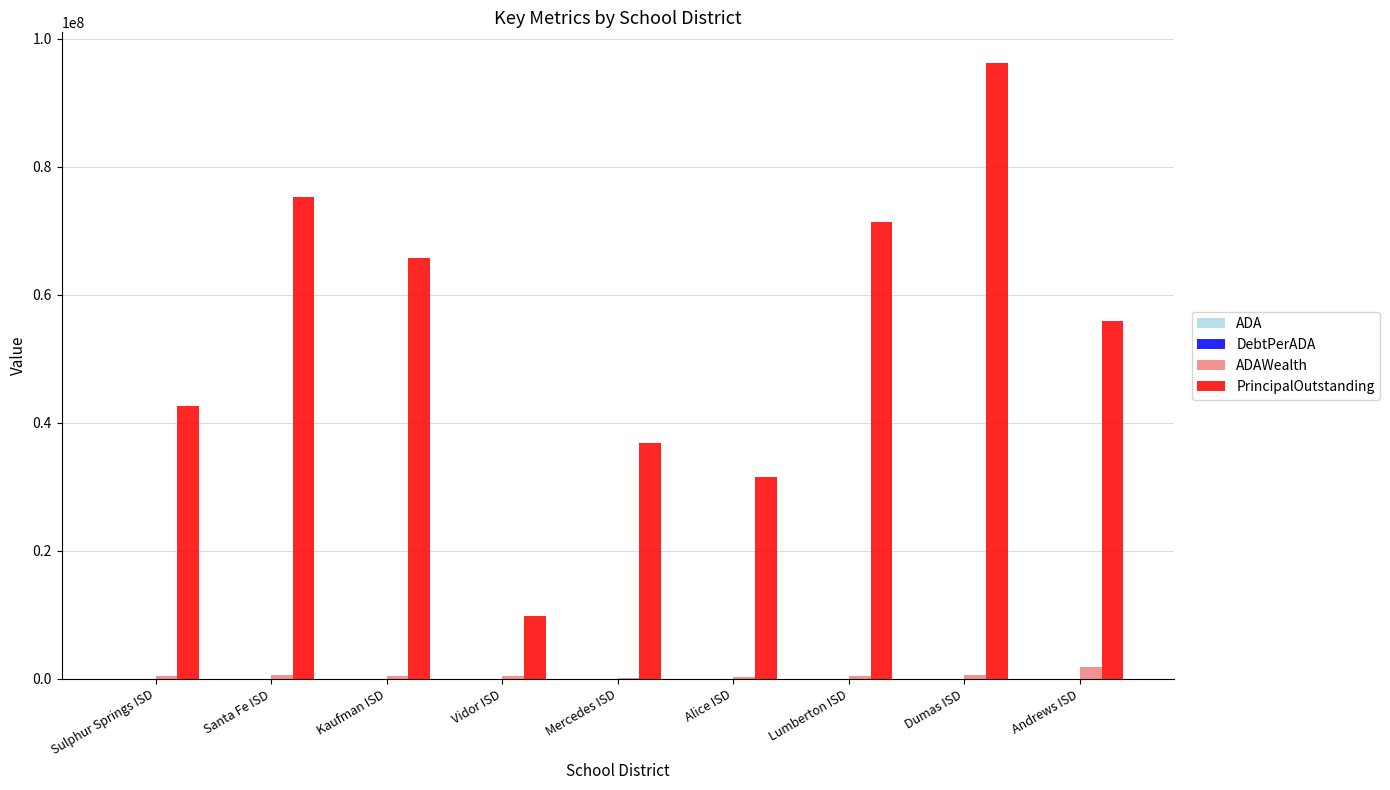

Which series has the largest total across all categories?

PrincipalOutstanding